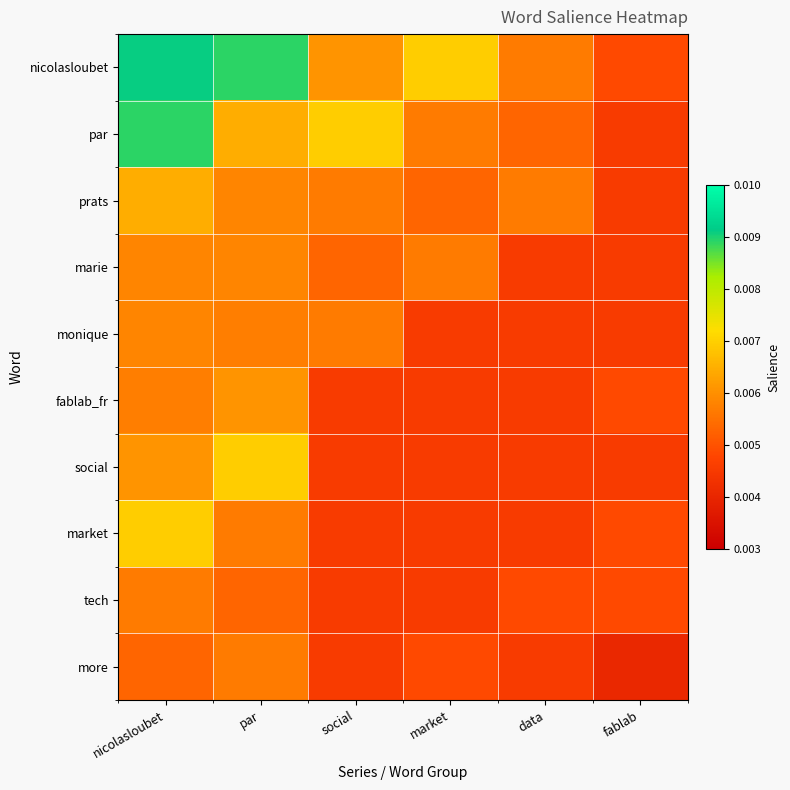

Count the number of data series in this chart.

10